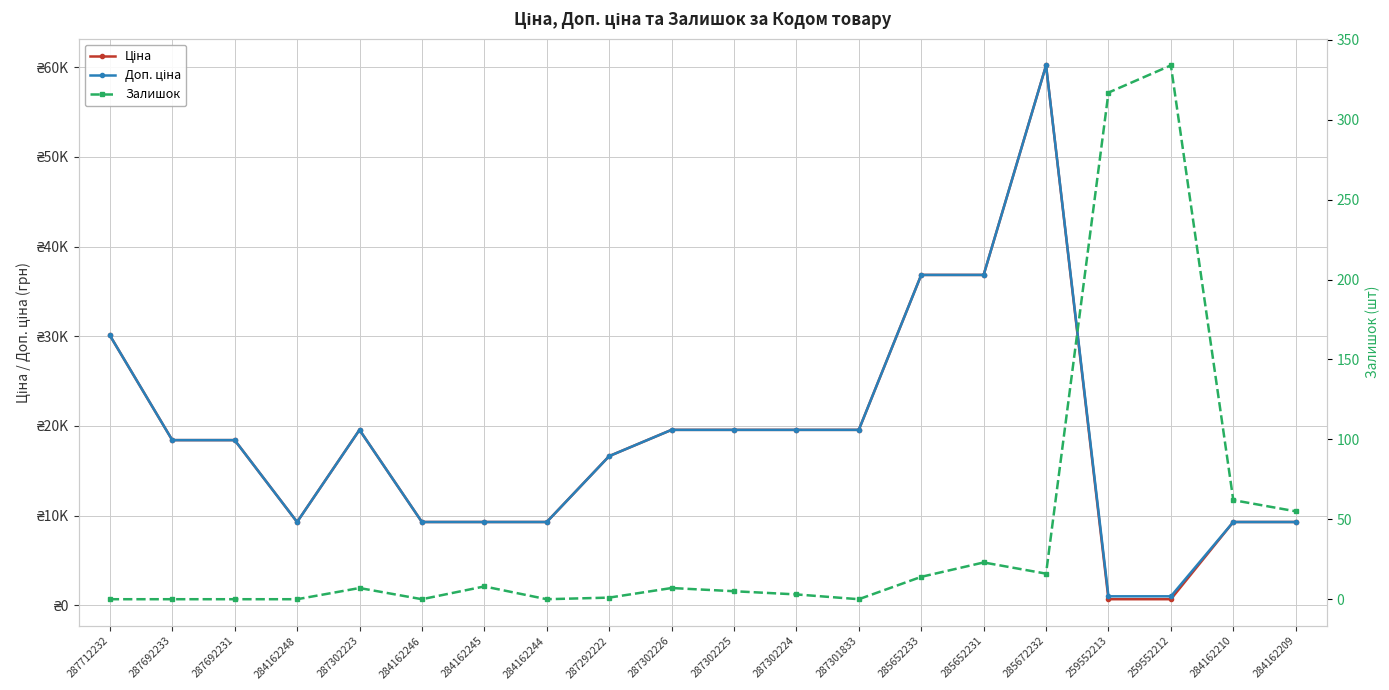

What position from the left is 287692233?

2